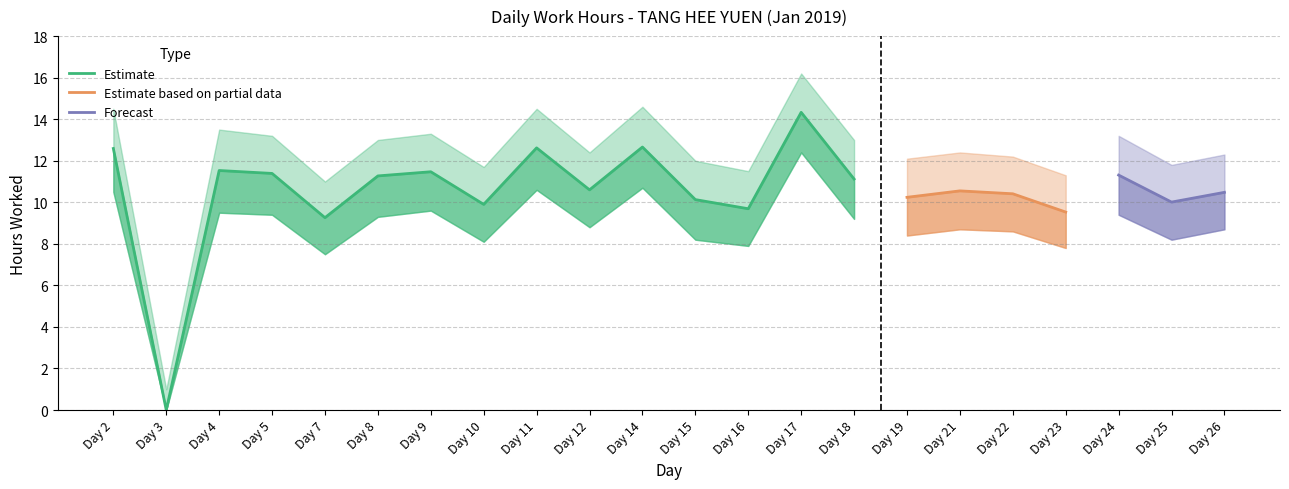

True or false: Lower Band has more than 2 points higher than both neighbors.

True